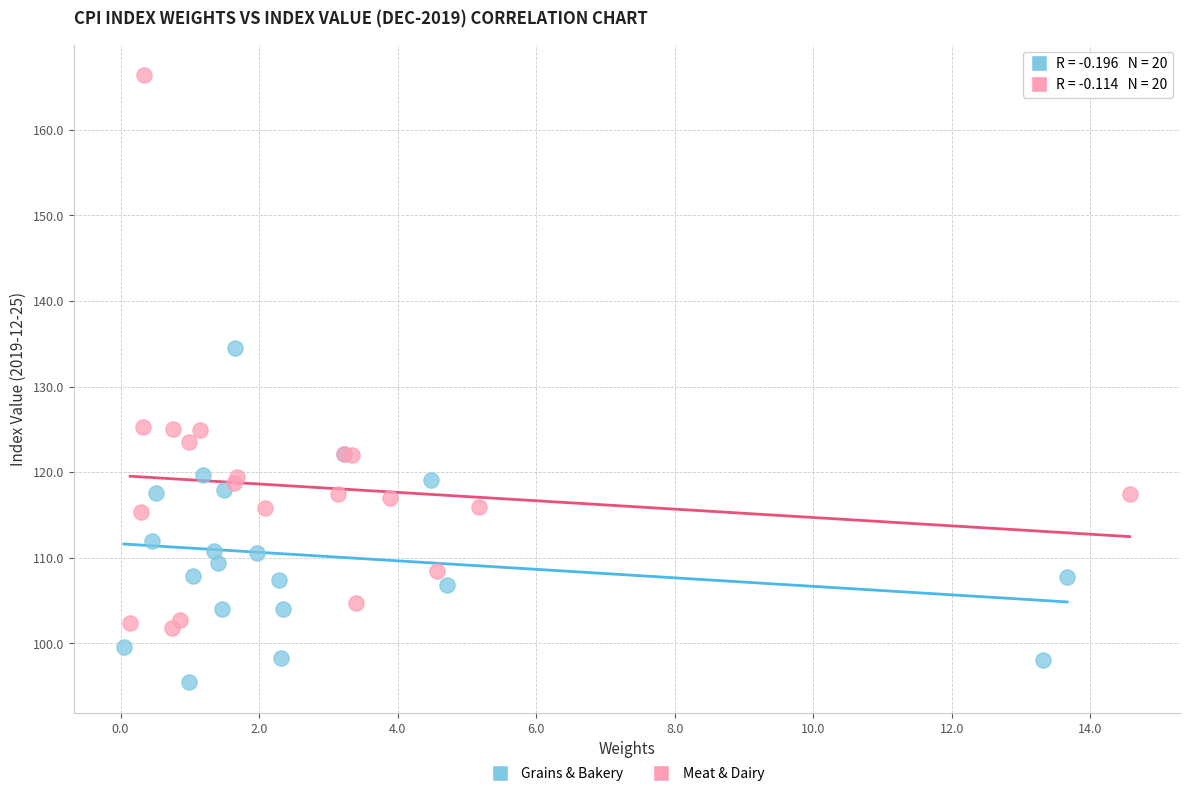

Which series has the widest spread of Y values?

Meat & Dairy